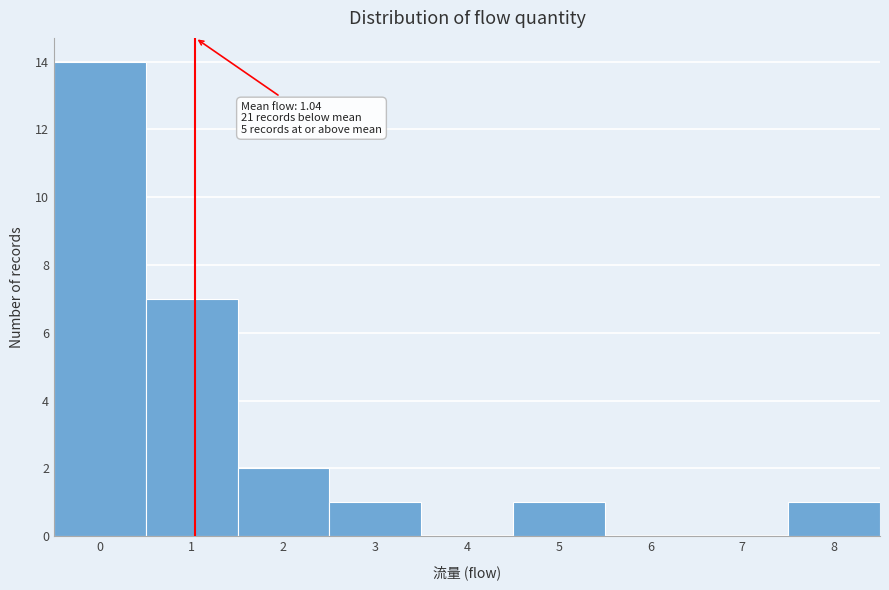

Over which range of the x-axis is the bar tallest?

-0.5 to 0.5